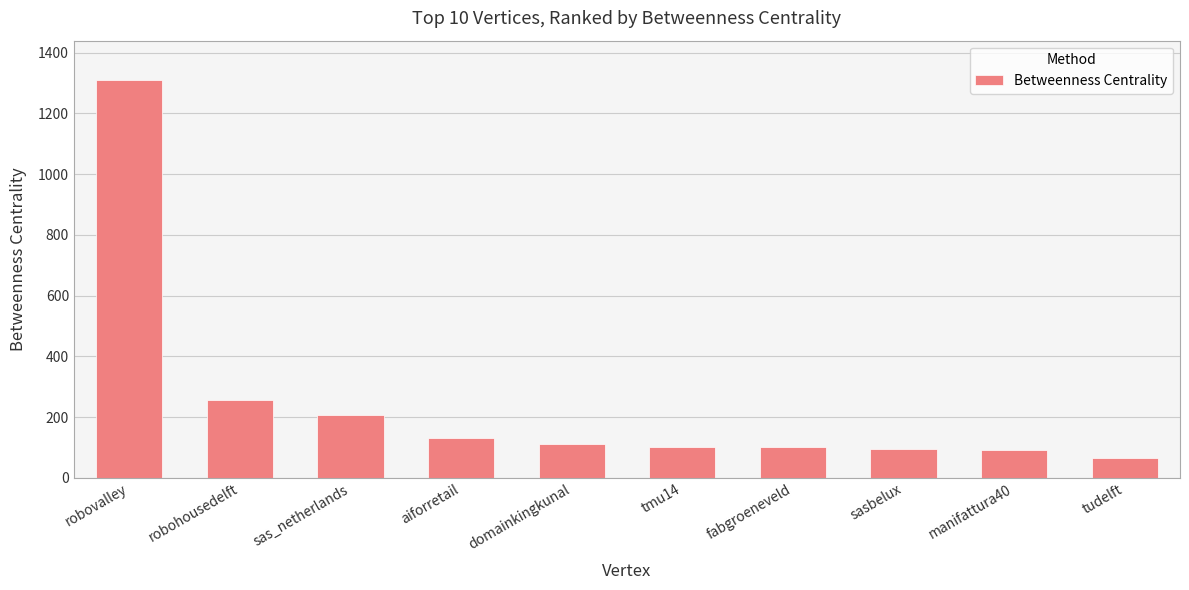

Is it true that the value at robovalley is 779.1?

False